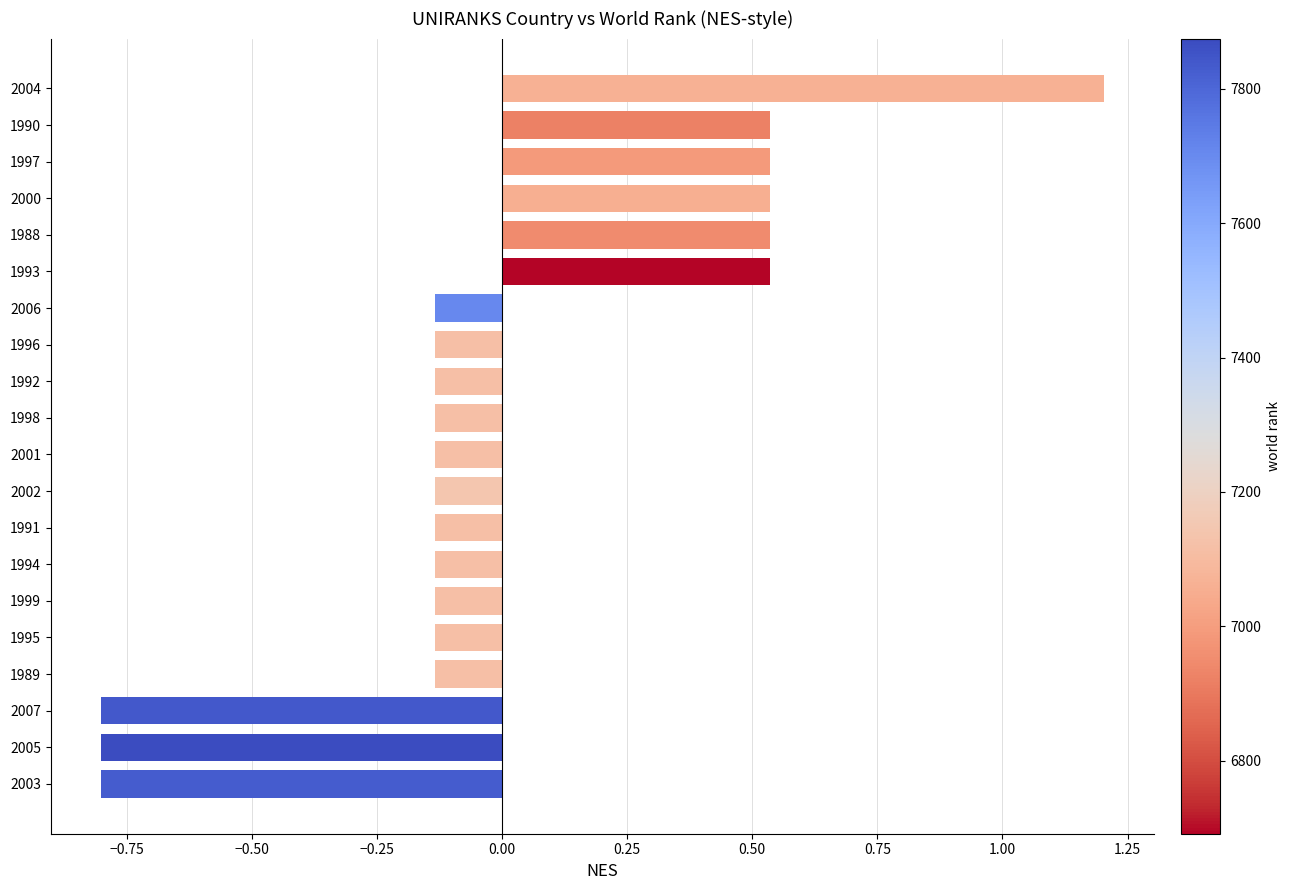

Is it true that the value at 1992 is -0.0?

False